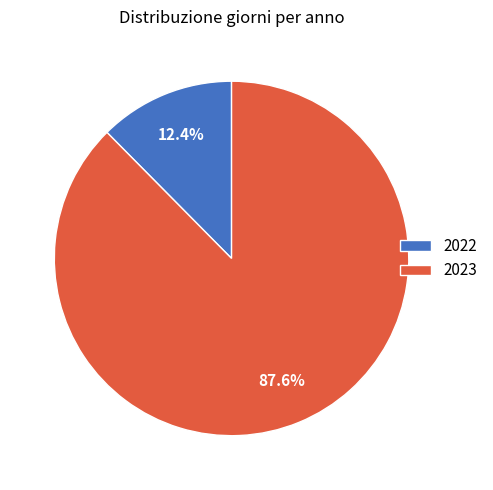

Approximately how many times larger is the value at 2022 compared to 2023?

0.1